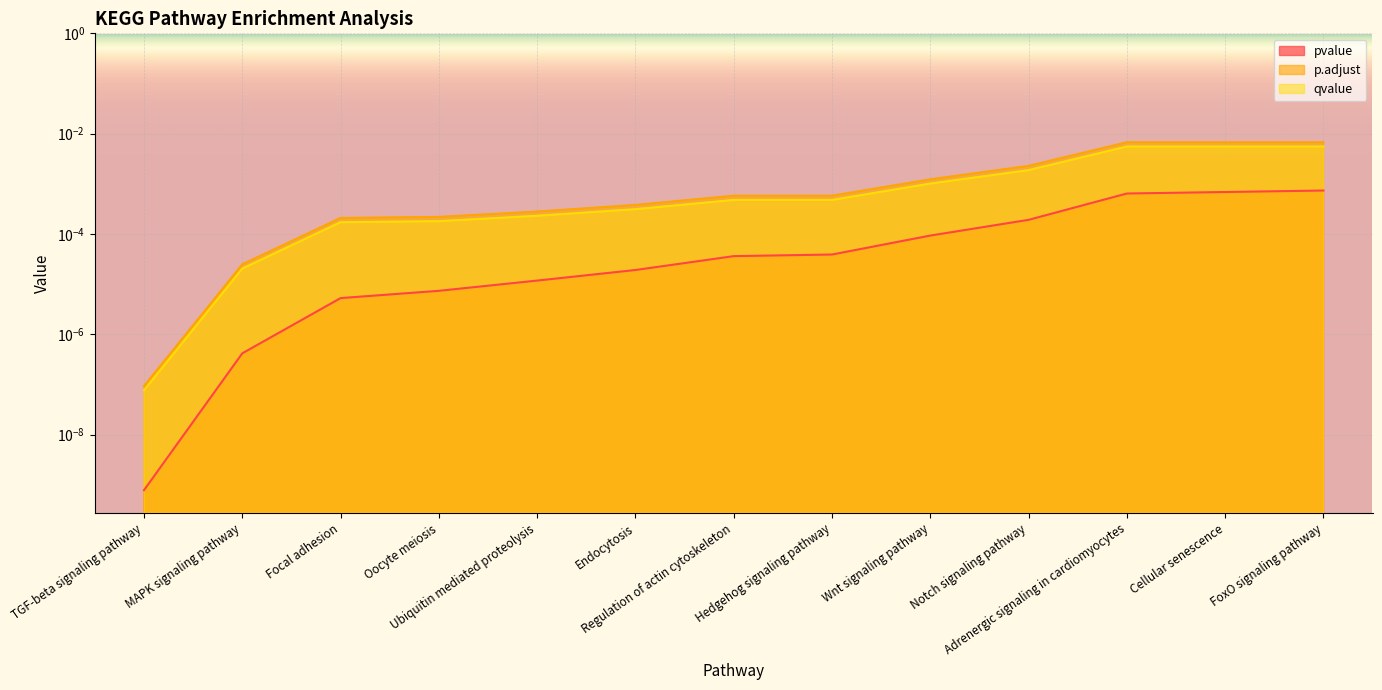

Count the number of data series in this chart.

3